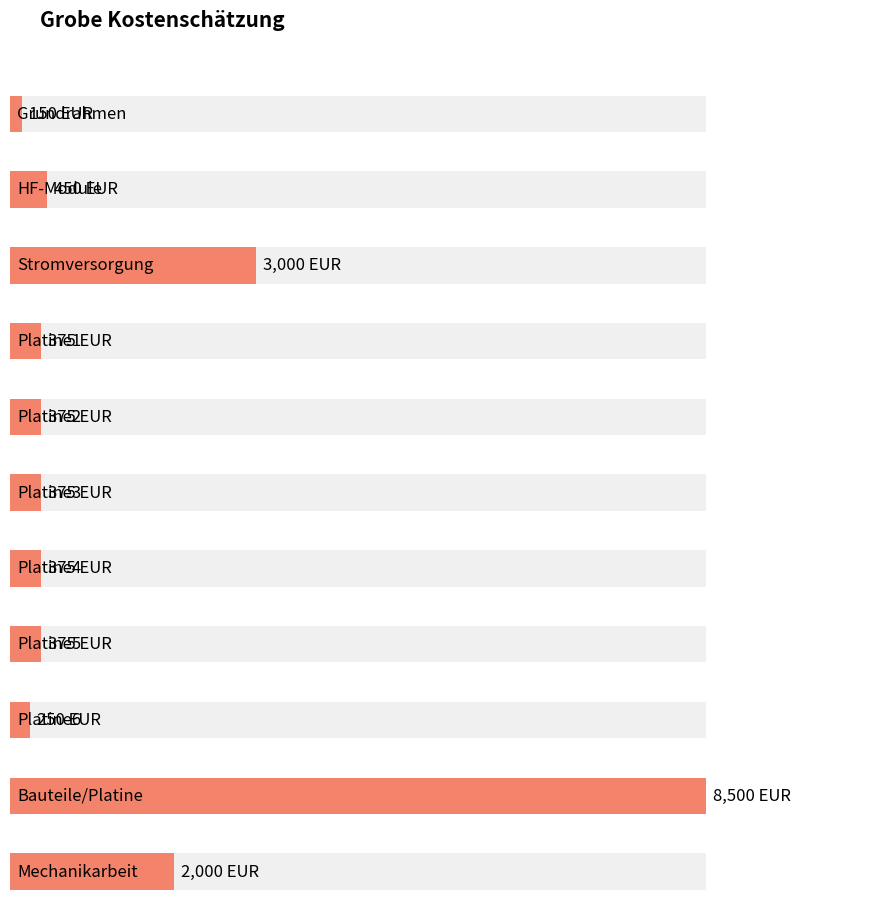

What is the label of the 6th bar from the right?

Platine3